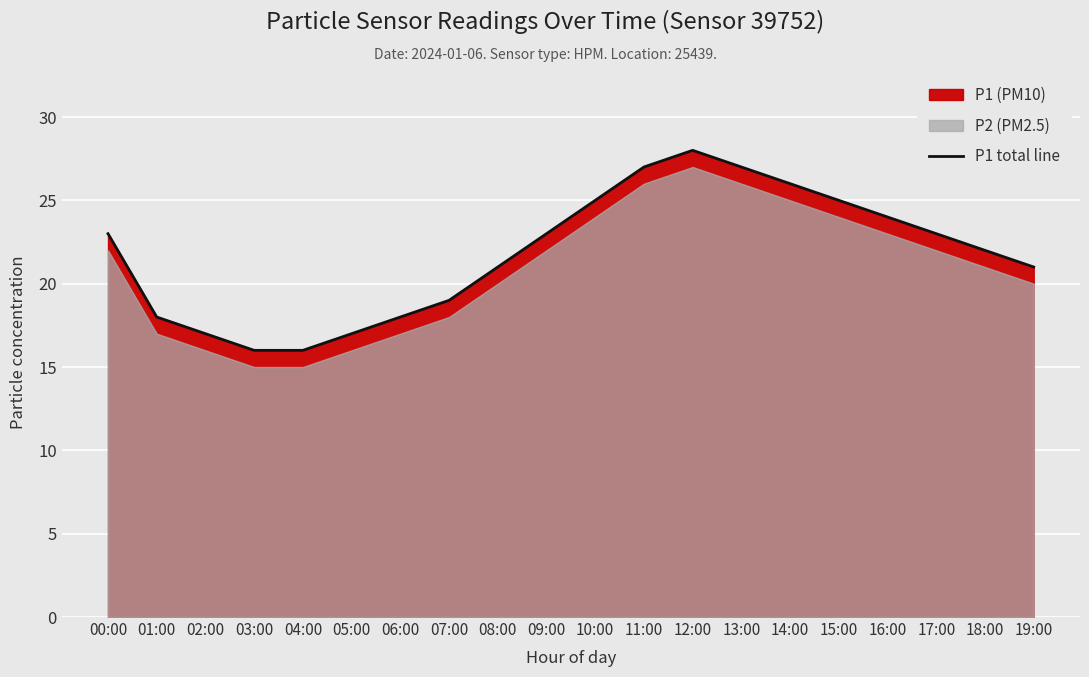

True or false: there are more than 1 points higher than both neighbors.

False